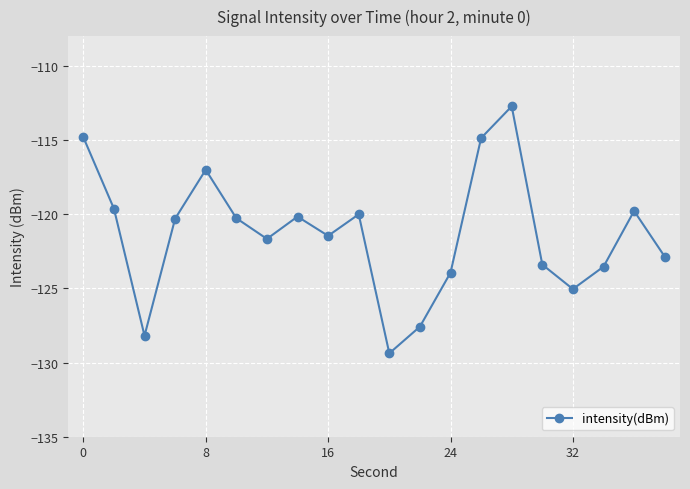

What is the smallest value displayed?

-129.4